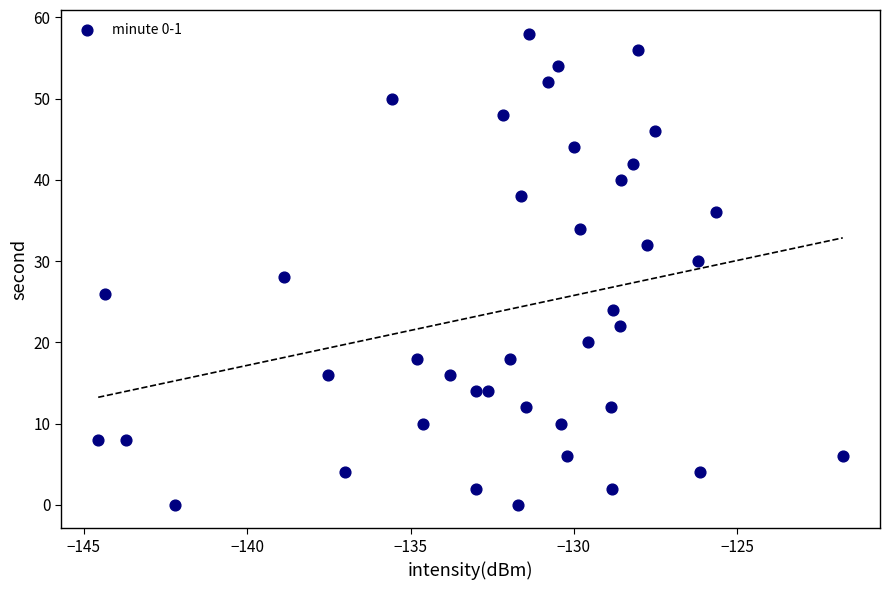

What is the range of Y values (max minus min)?

58